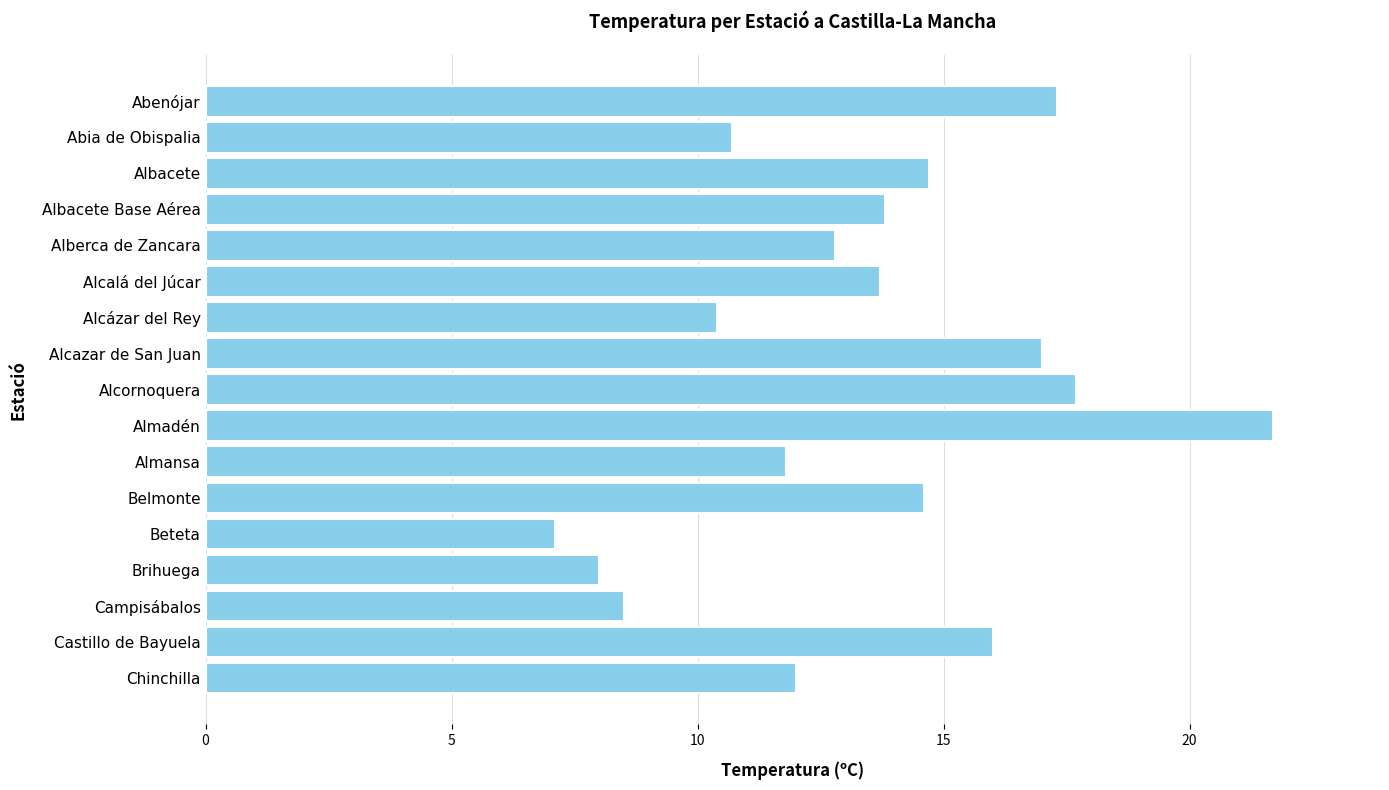

How many bars are there in total?

17